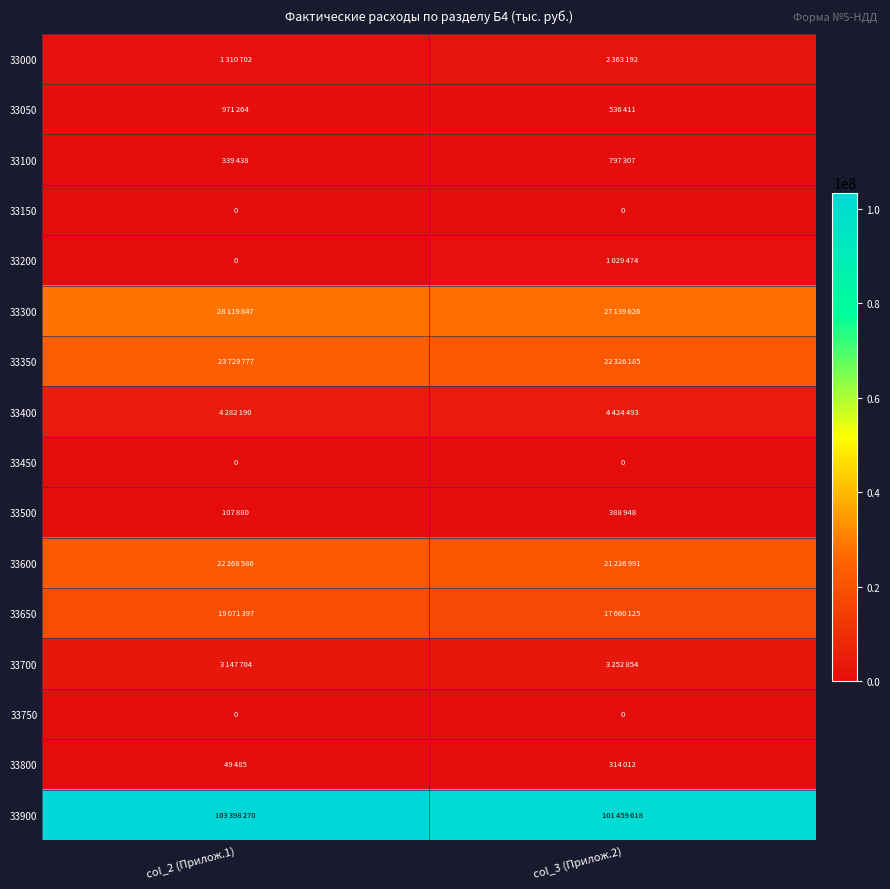

Is it true that 33150 equals 0 at col_2 (Прилож.1)?

True